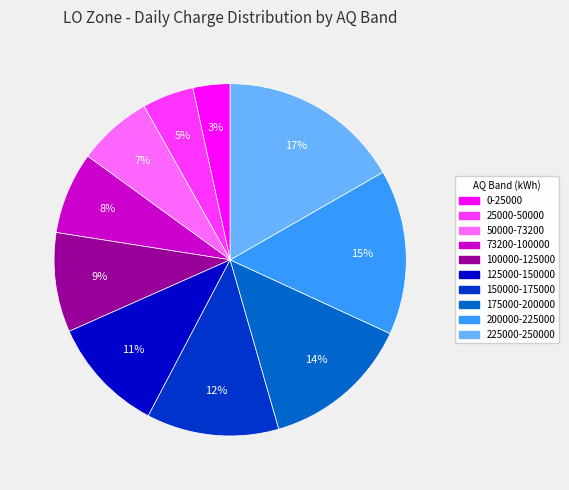

Rank the categories by value from lowest to highest.

0-25000, 25000-50000, 50000-73200, 73200-100000, 100000-125000, 125000-150000, 150000-175000, 175000-200000, 200000-225000, 225000-250000